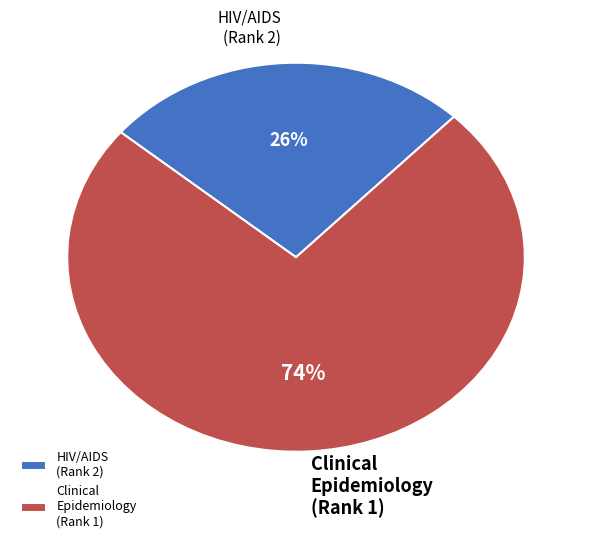

Does any single category account for the majority?

Yes